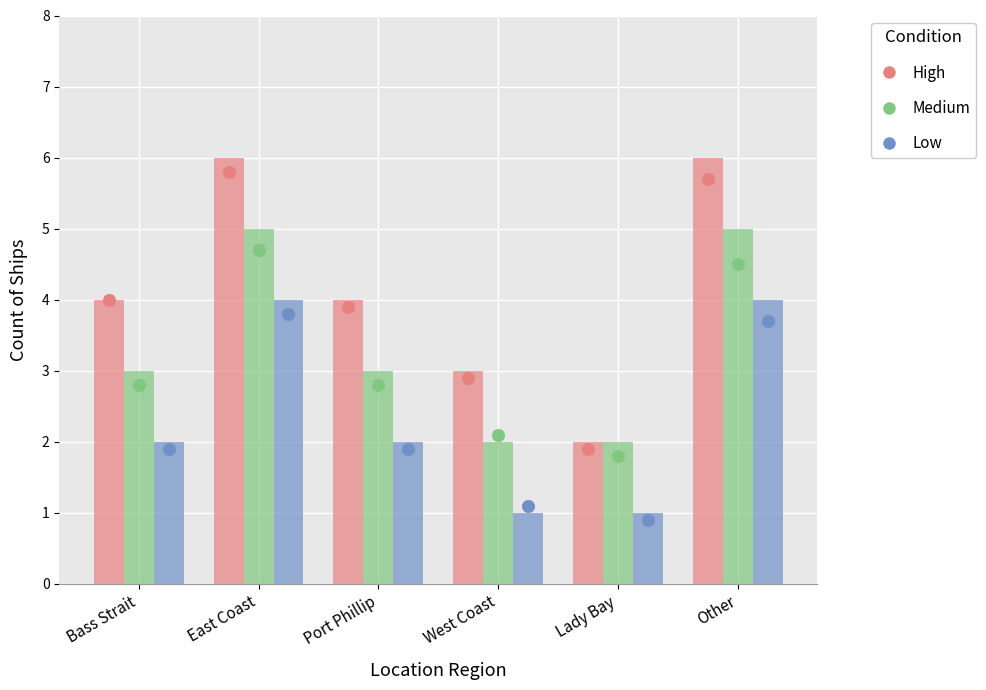

Which series has the largest total across all categories?

High